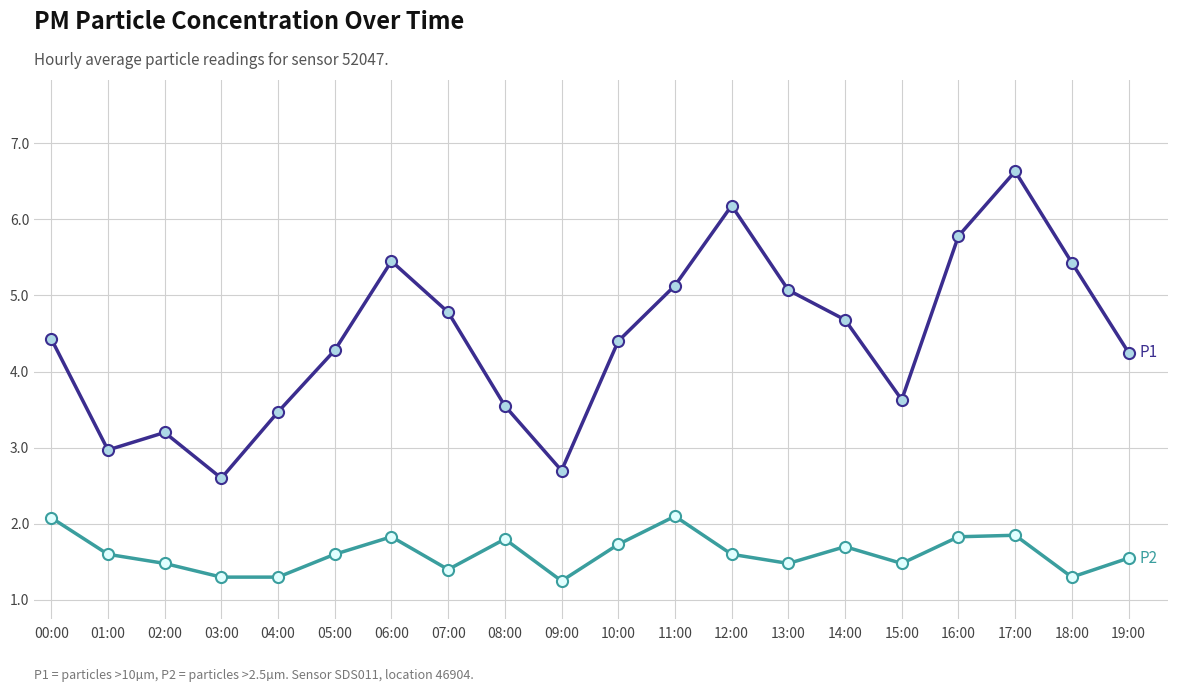

Which label corresponds to the largest value in the chart?

17:00